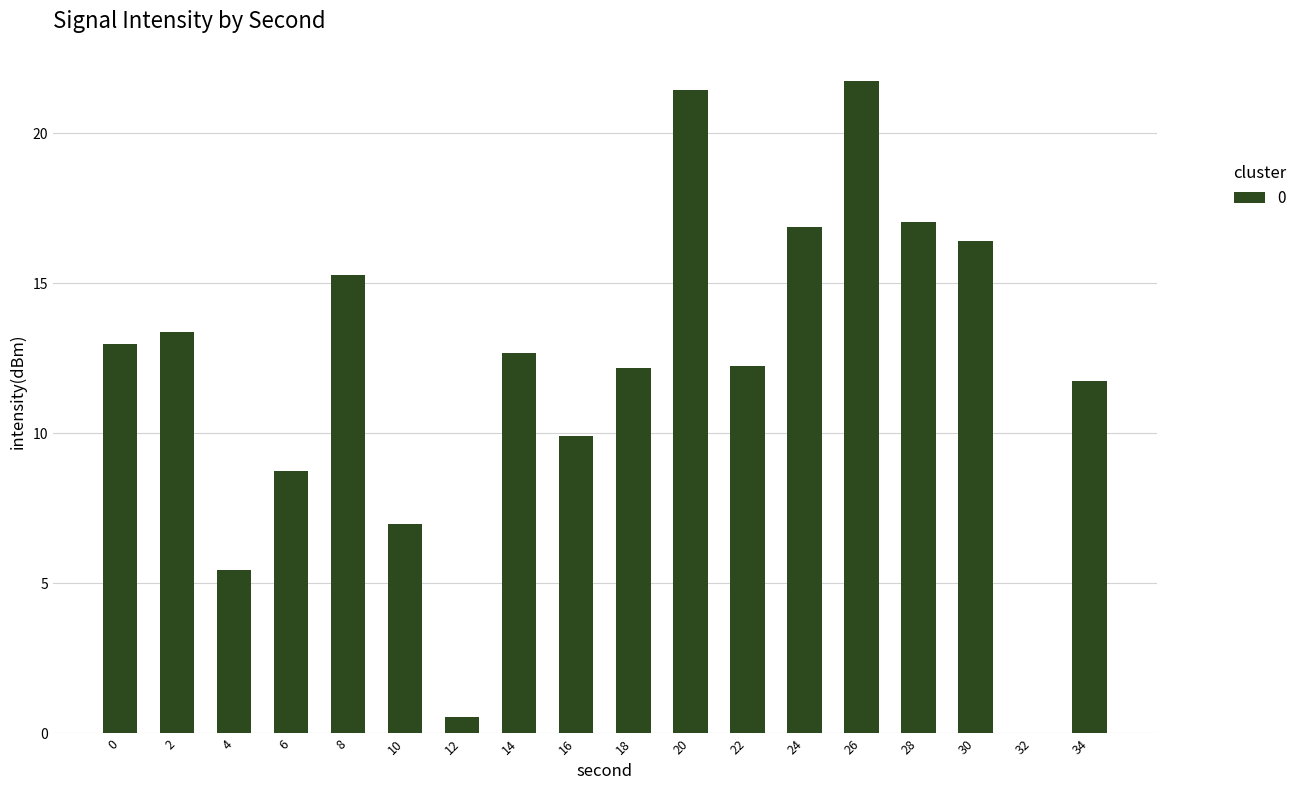

What is the average value?

12.0